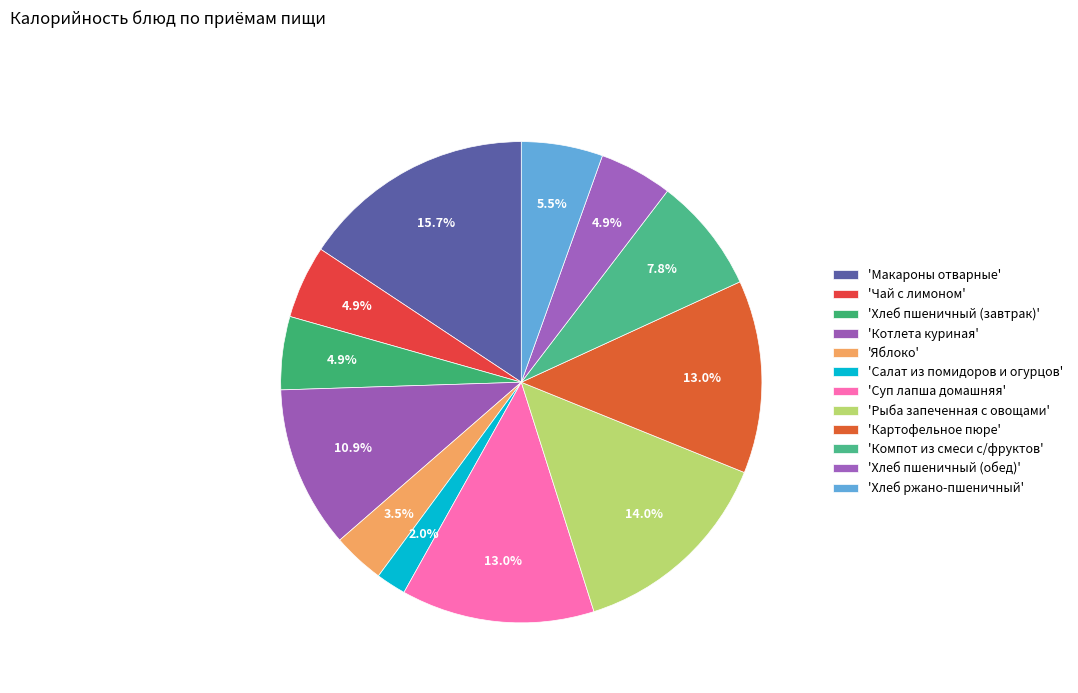

Which slice is the largest?

Макароны отварные